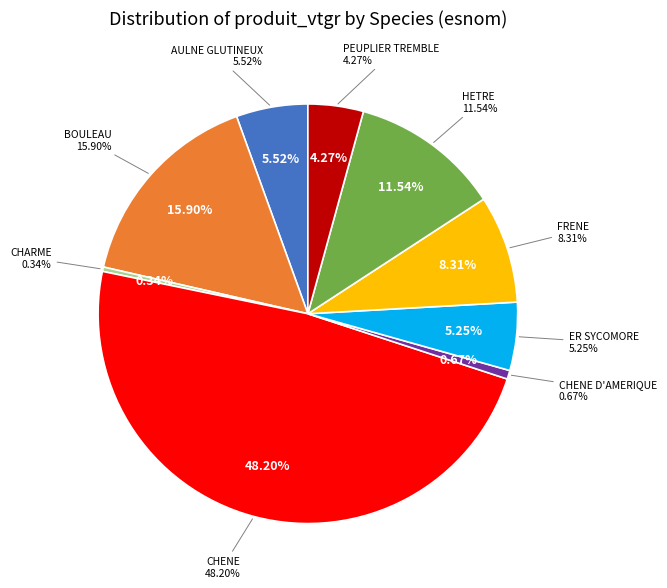

To the nearest percent, what percentage of the pie is AULNE GLUTINEUX?

6%